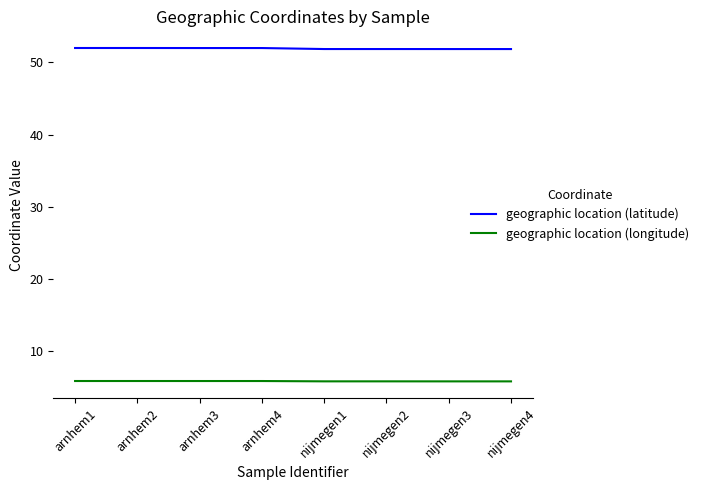

What is the difference between the highest and lowest values at nijmegen4?

46.0